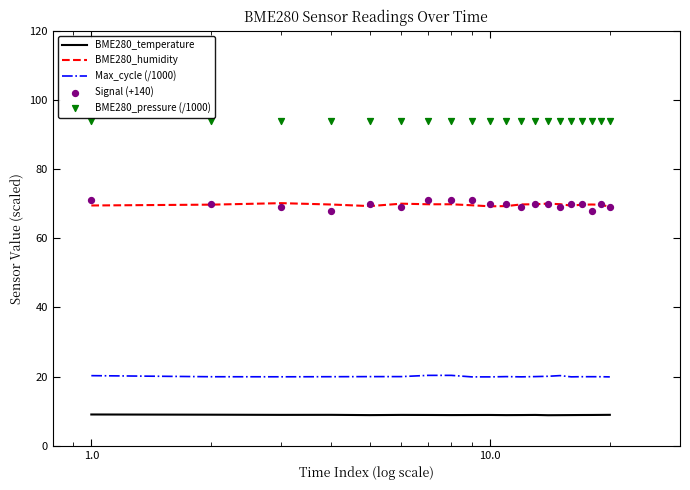

Which series reaches the minimum Y coordinate?

BME280_temperature